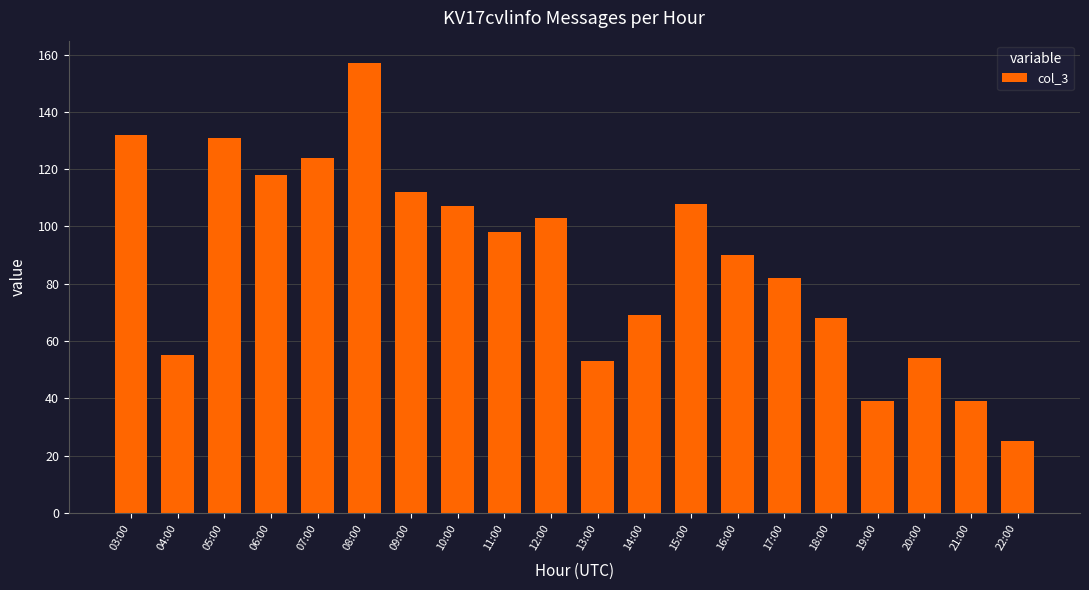

What position from the left is 11:00?

9